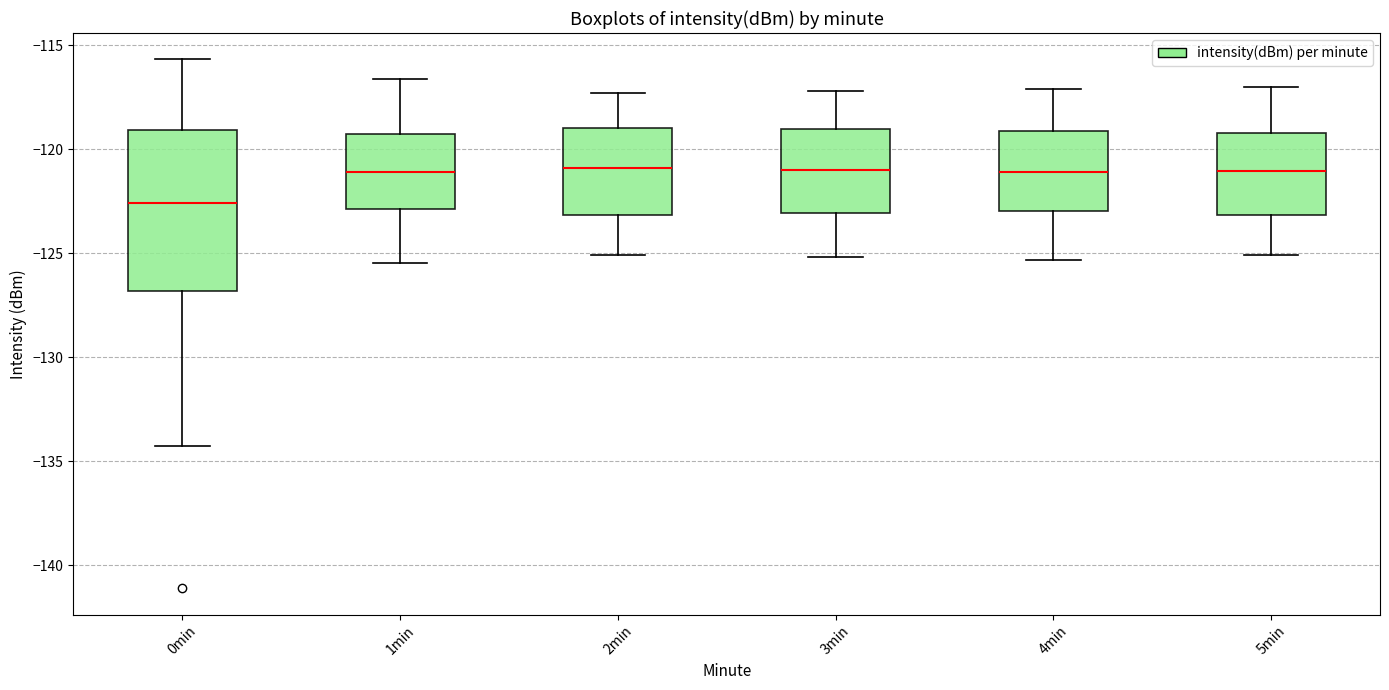

Where is the lower edge of the box for 2min on the y-axis? The values are not printed on the chart, so give them approximately, as read against the axis.

-123.0